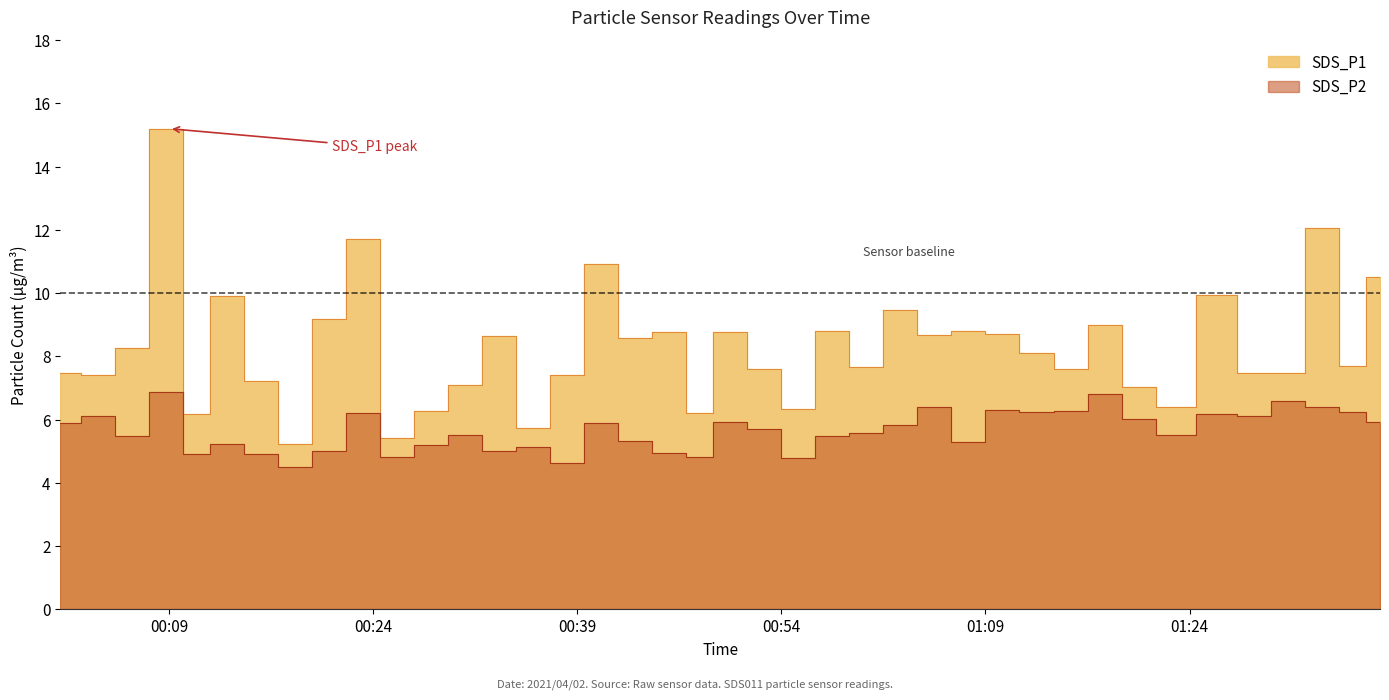

Rank the series at 2021/04/02 00:06 from lowest to highest value.

SDS_P2, SDS_P1